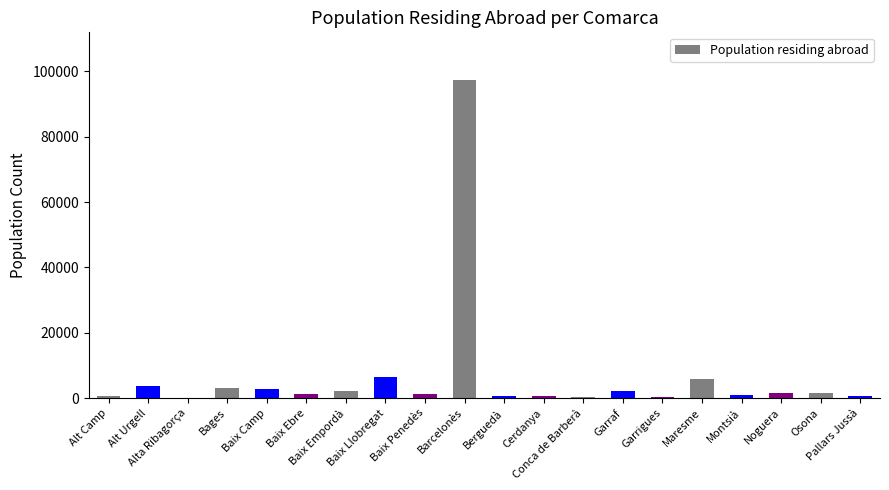

What is the sum of all values?

133920